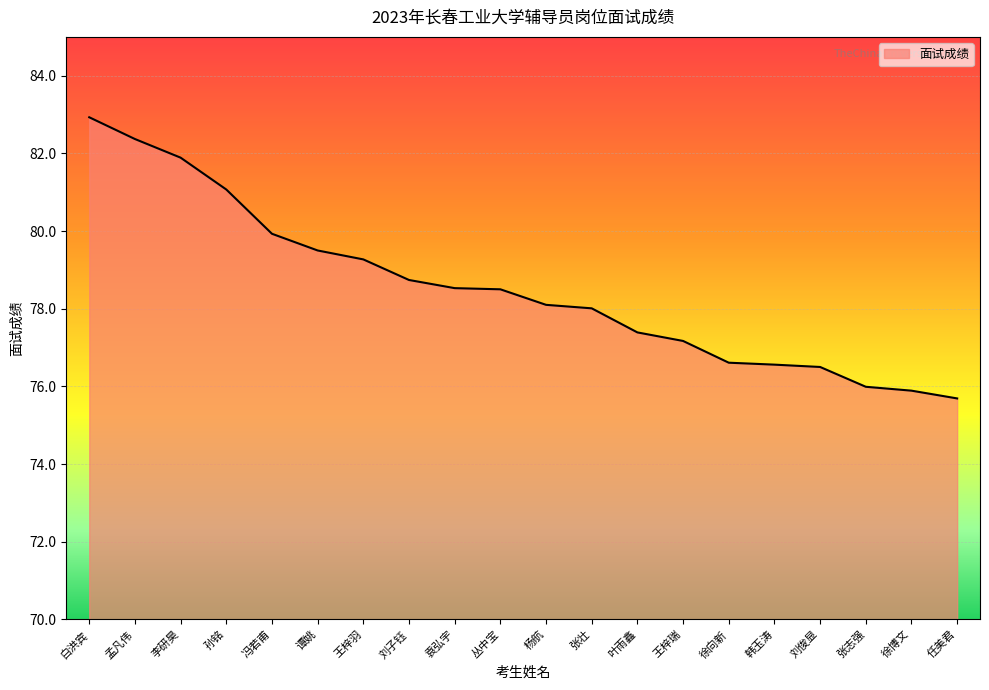

The chart shows a value of 82.9 at 白洪宾. True or false?

True